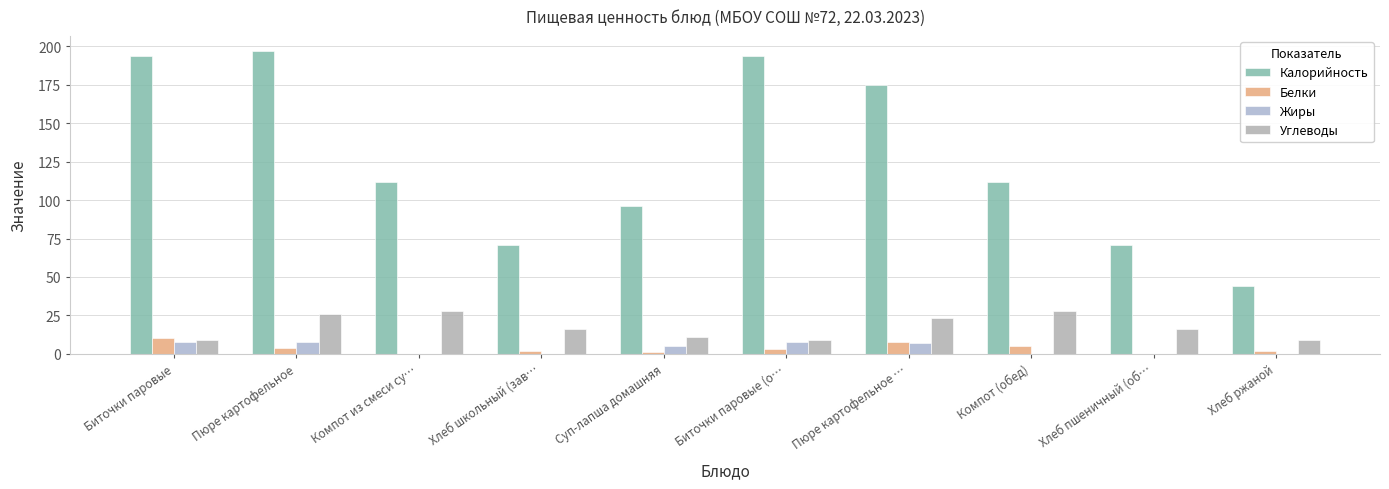

Which series changed the most between Суп-лапша домашняя and Пюре картофельное …?

Калорийность